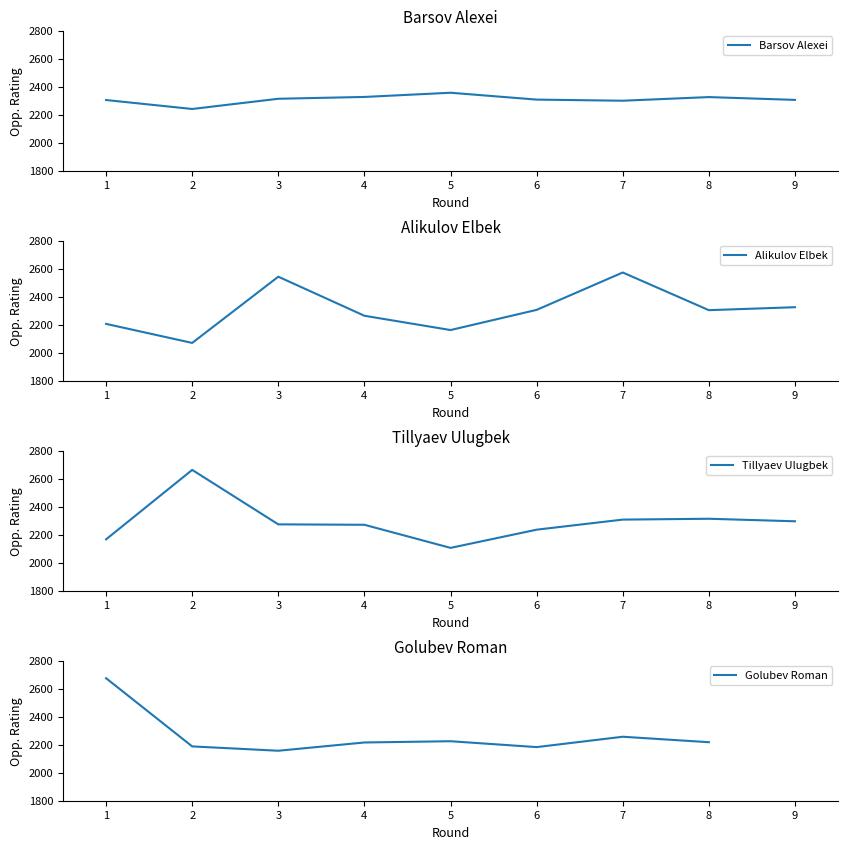

True or false: Alikulov Elbek has more than 0 points higher than both neighbors.

True